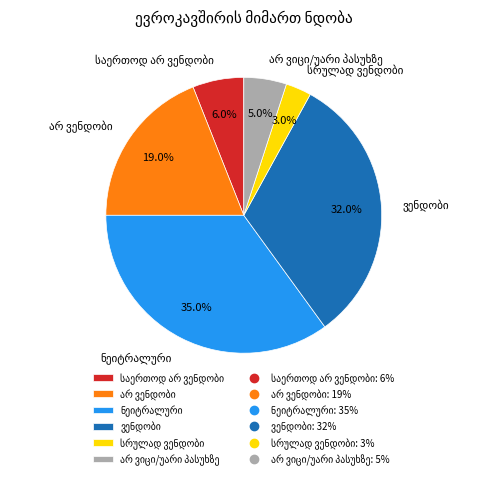

Is there a majority slice in this chart?

No